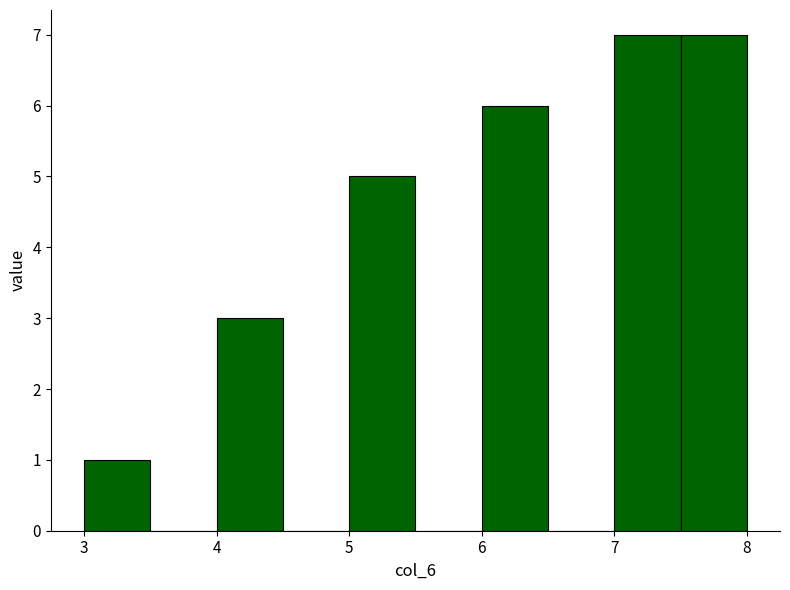

Reading left to right, list every bar in this chart as the range it spans on the x-axis followed by its height. The values are not printed on the chart, so give them approximately, as read against the axis.

3.0 to 3.5: 1
3.5 to 4.0: 0
4.0 to 4.5: 3
4.5 to 5.0: 0
5.0 to 5.5: 5
5.5 to 6.0: 0
6.0 to 6.5: 6
6.5 to 7.0: 0
7.0 to 7.5: 7
7.5 to 8.0: 7